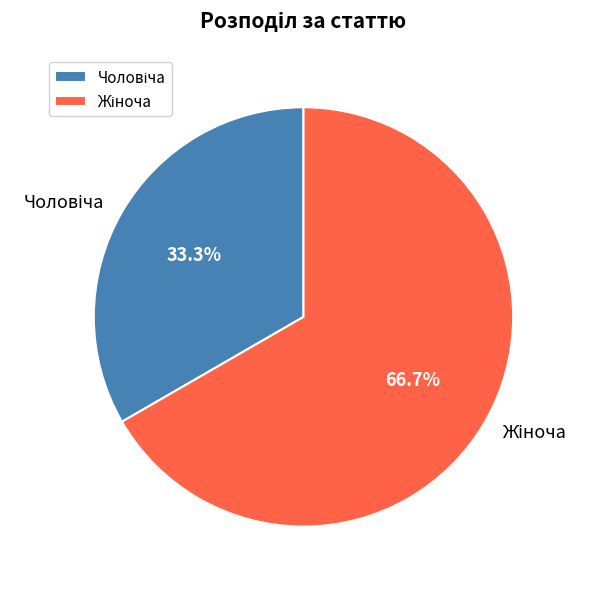

How many slices are in this pie chart?

2